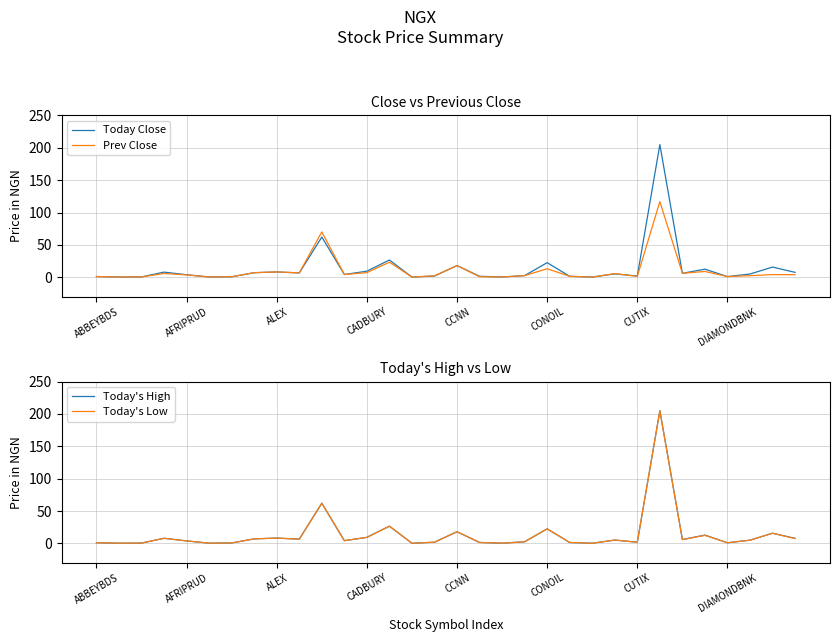

What is the sum of all Today's Low values?

446.5